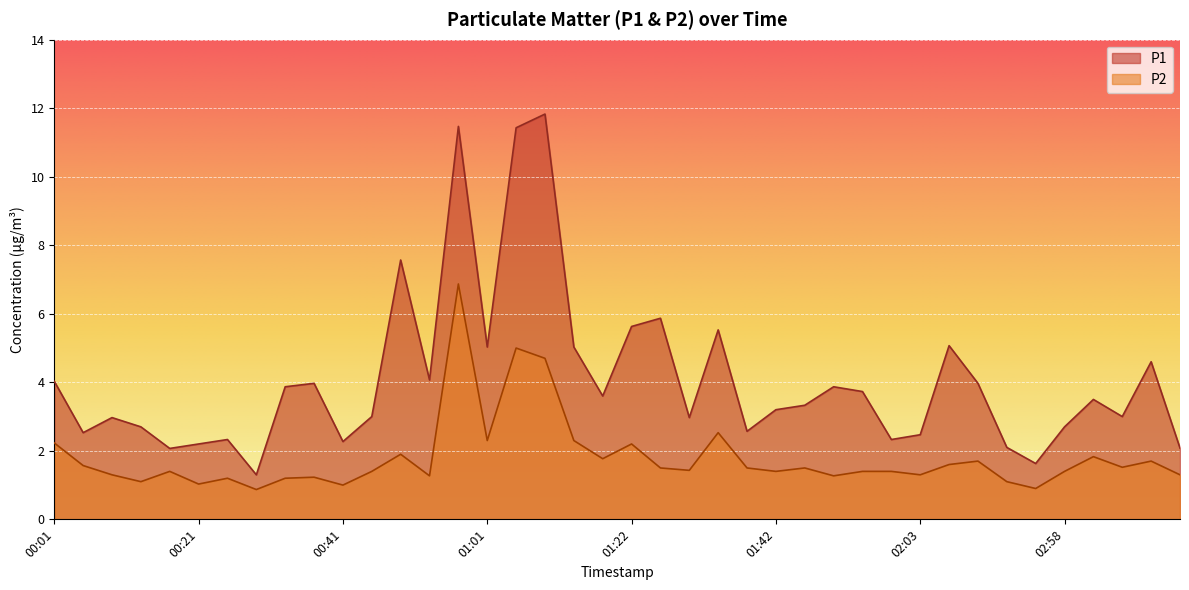

What are all the series names shown in the legend?

P1, P2